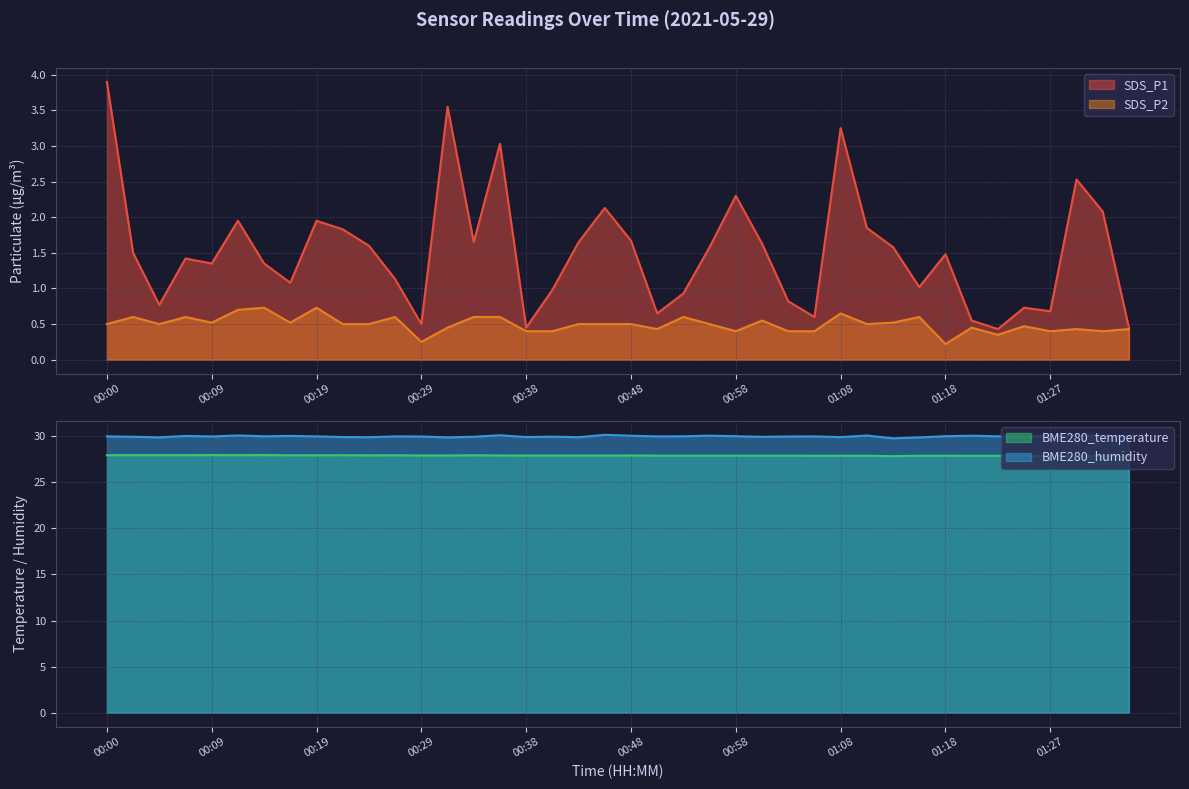

True or false: BME280_temperature and SDS_P2 cross at least once.

False